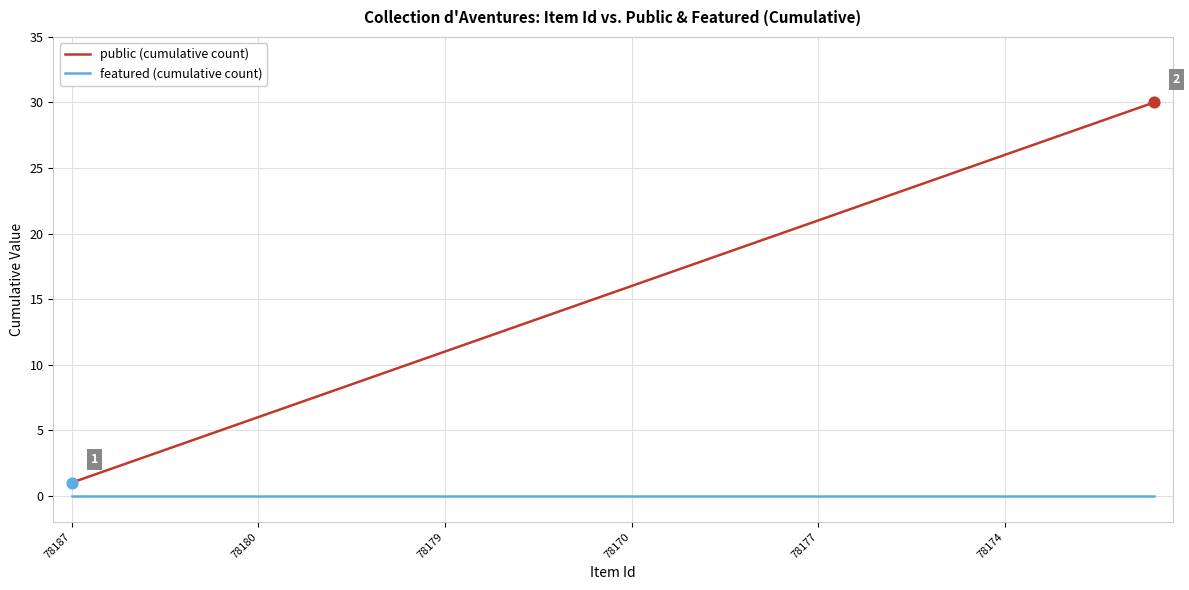

Which series has the largest total across all categories?

public (cumulative count)